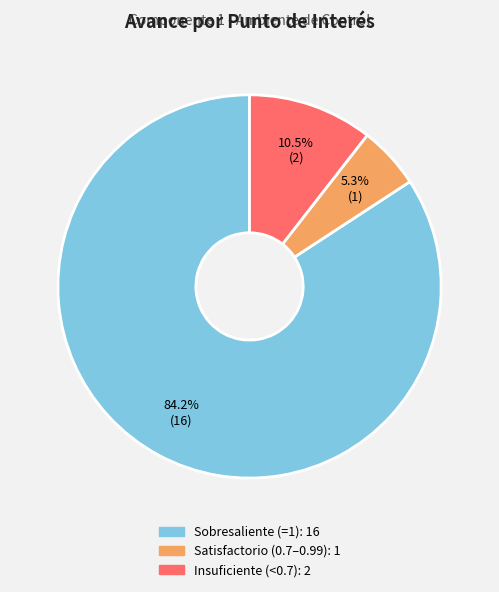

Does any single category account for the majority?

Yes